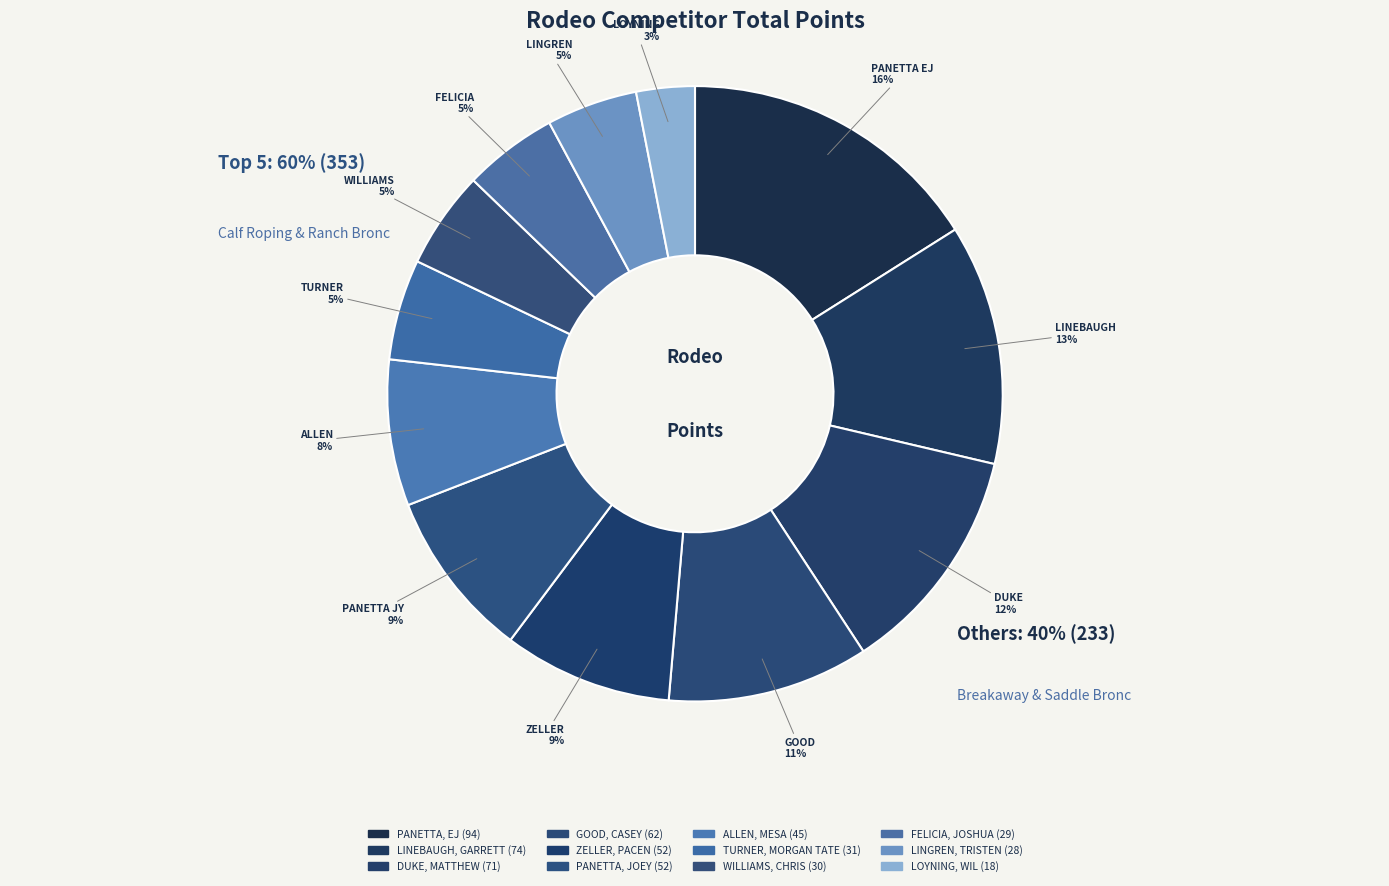

Is it true that TURNER, MORGAN TATE is 5% of the pie?

True